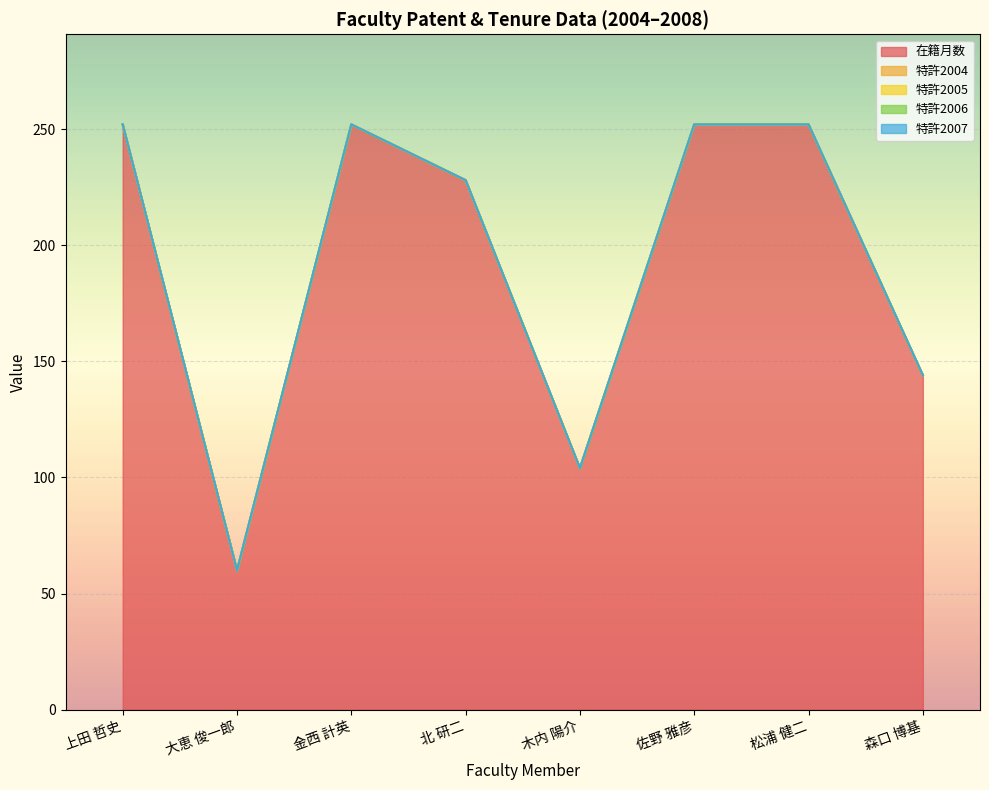

Which has a higher value, 木内 陽介 or 森口 博基?

森口 博基